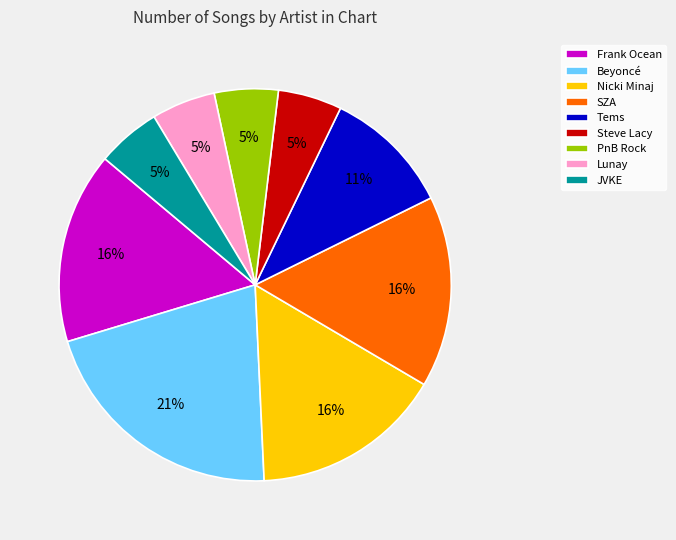

Is it true that Steve Lacy is 1% of the pie?

False